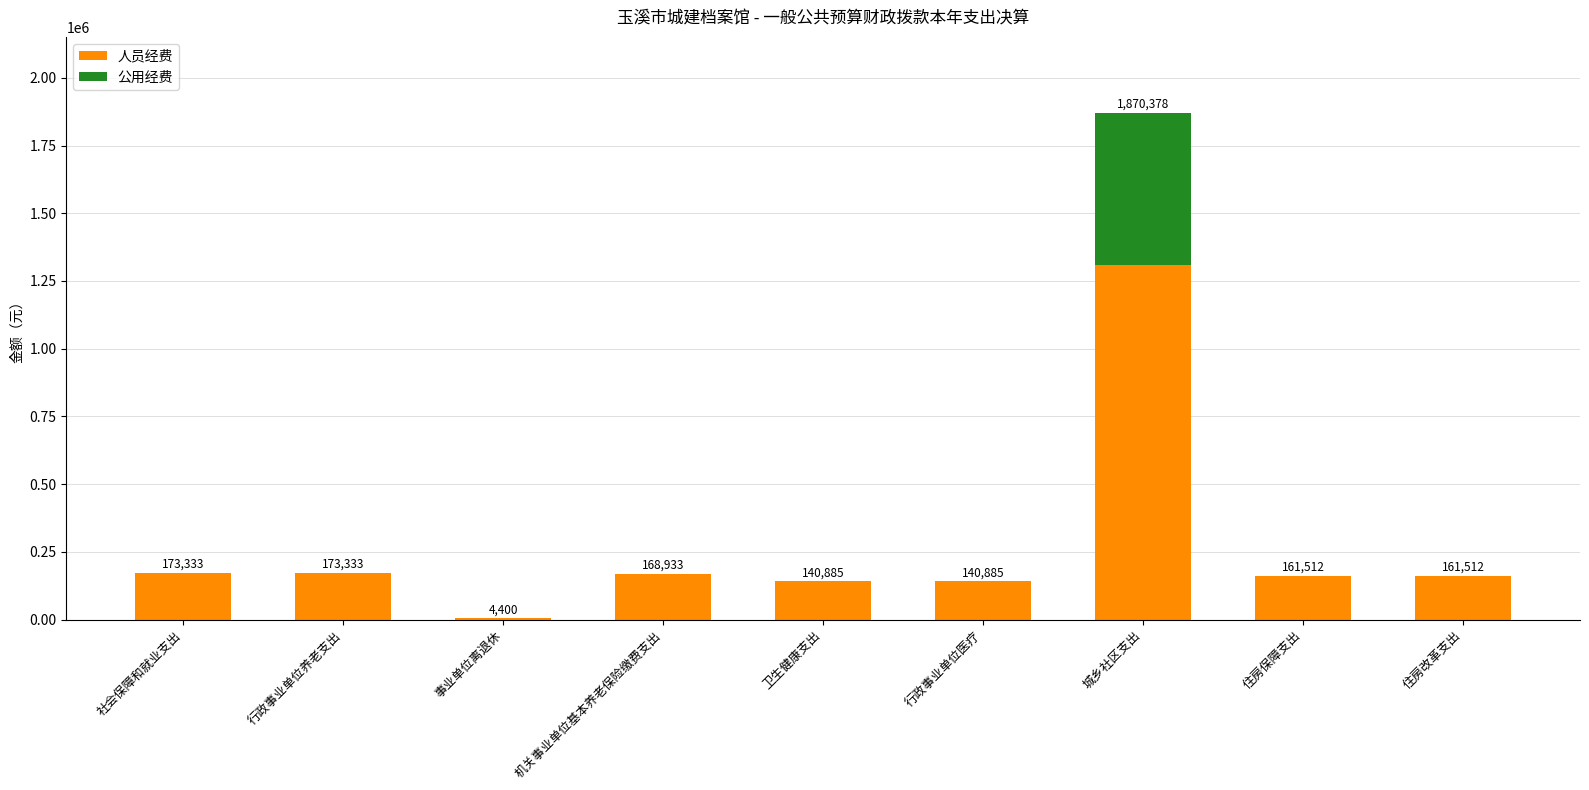

True or false: 人员经费 has a value of 140885.0 at 卫生健康支出.

True